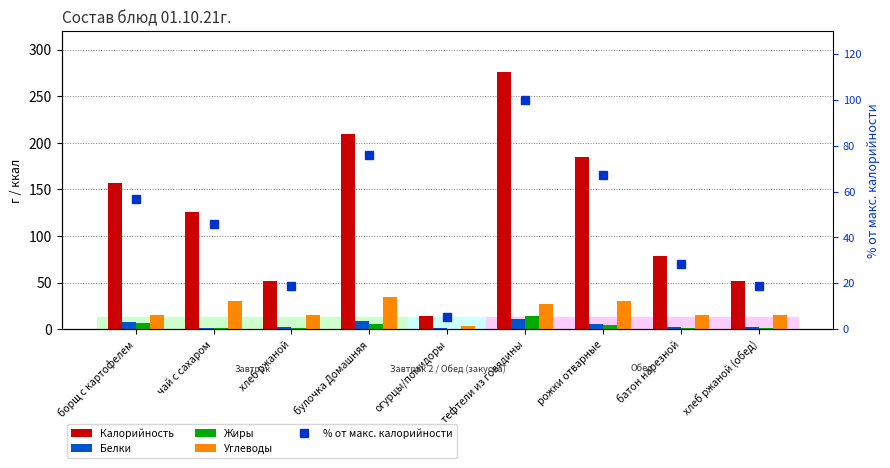

What is the spread (max minus min) of values at хлеб ржаной (обед)?

51.0